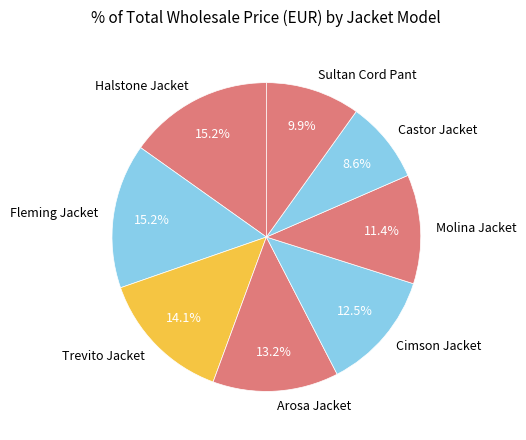

Is it true that Arosa Jacket is 13% of the pie?

True